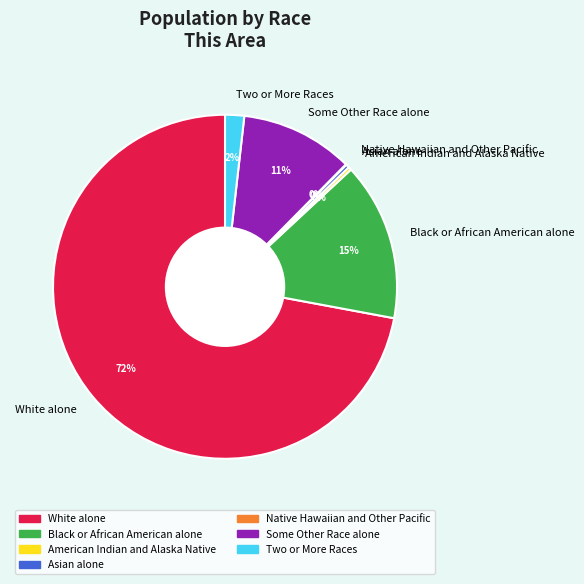

What is the ratio of the value at Two or More Races to the value at Asian alone?

5.5